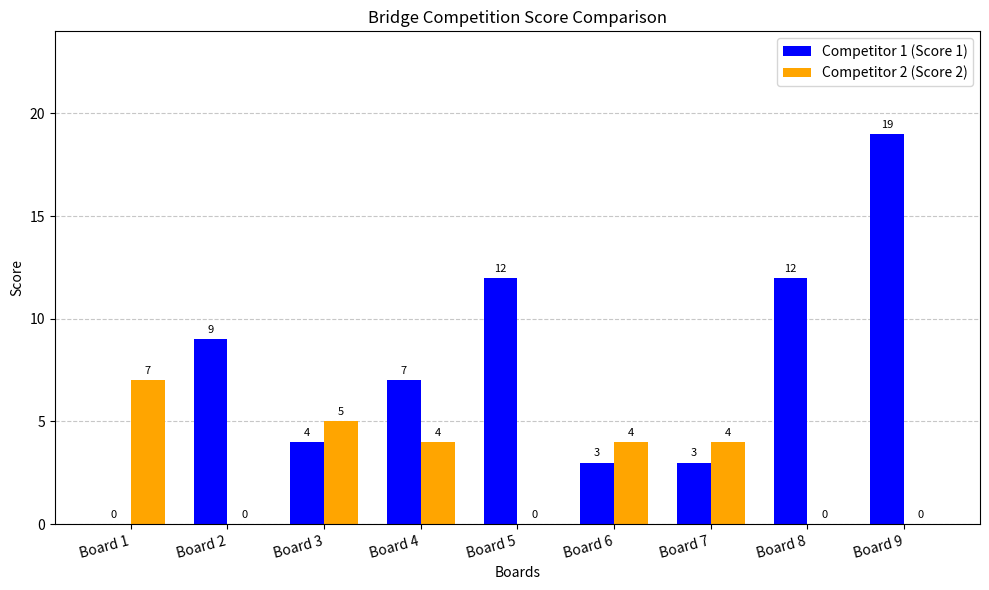

Where does the Competitor 1 (Score 1) series first go above 7?

Board 2